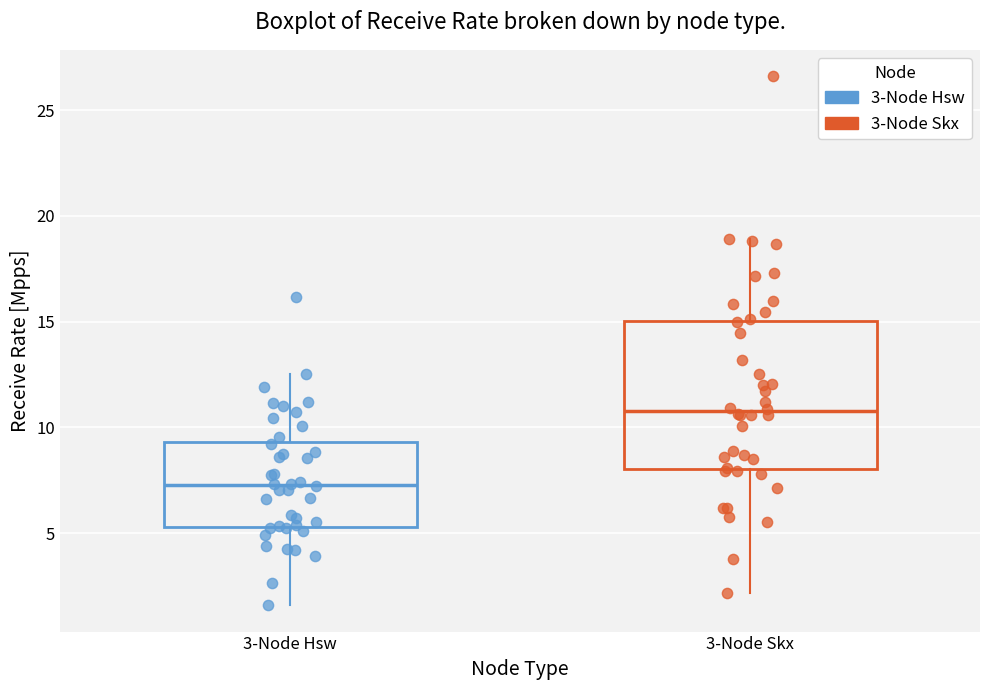

Which box is the tallest, from its lower edge to its upper edge?

3-Node Skx